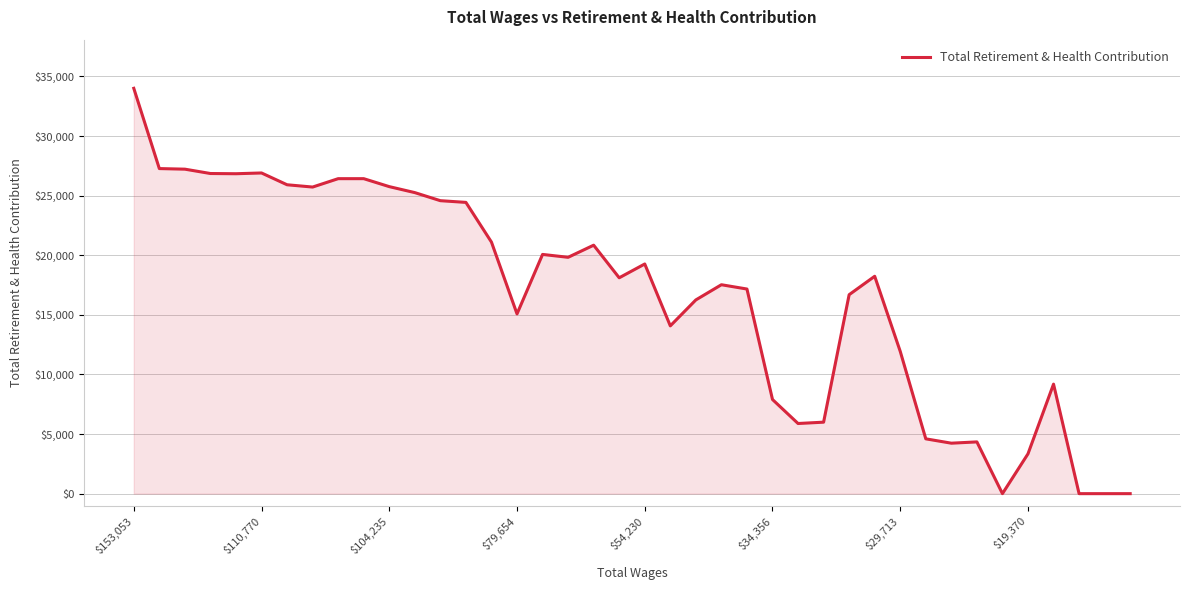

What is the difference between the maximum and minimum values?

34000